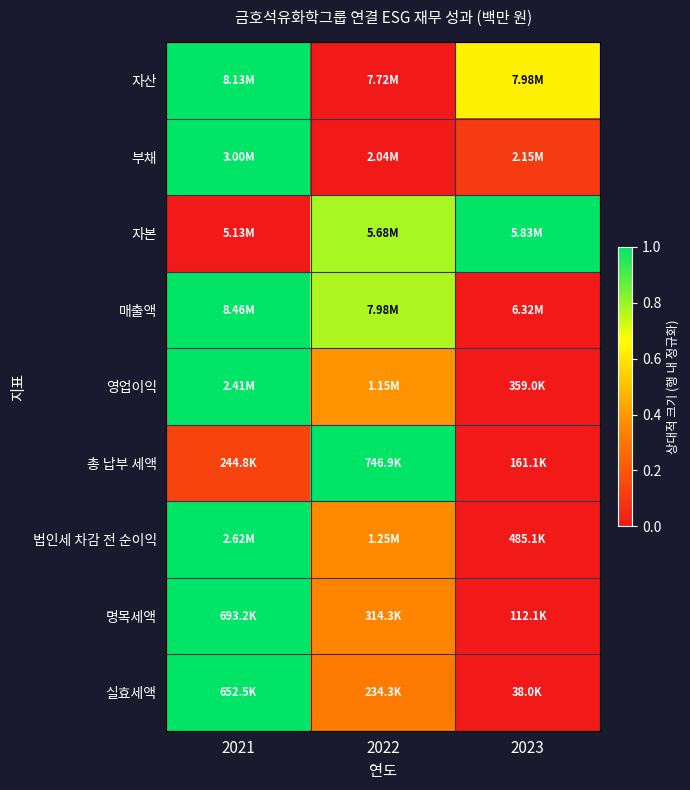

How many categories are shown in the chart?

3